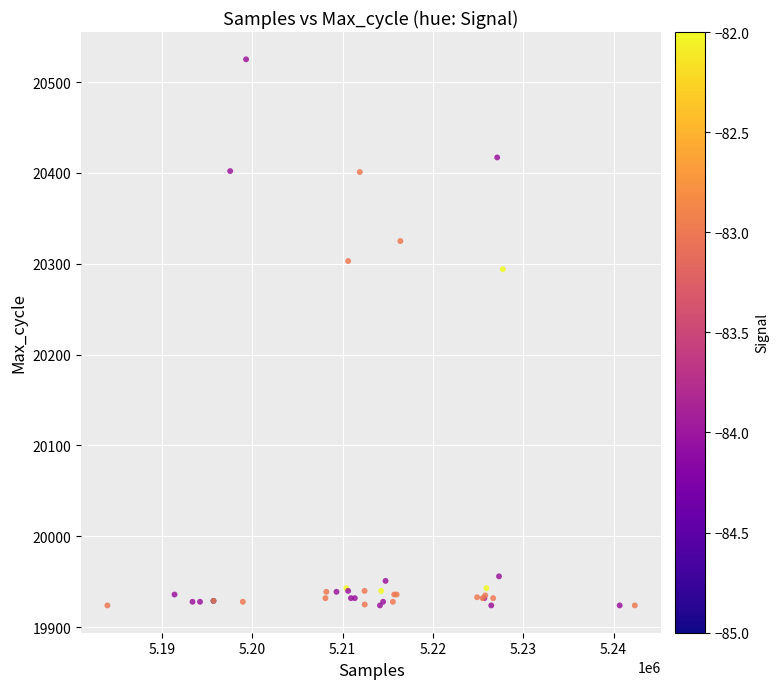

What Y value in the scatter plot is closest to 20224?

20294